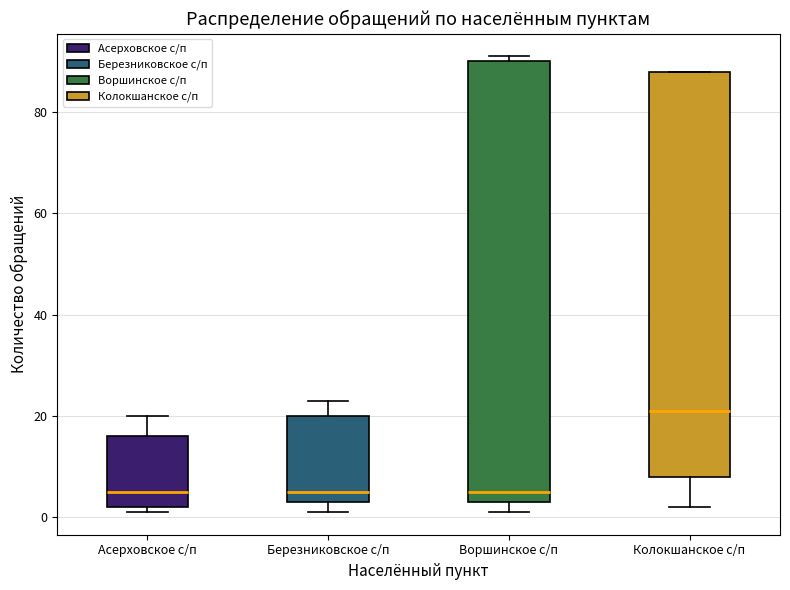

Reading left to right, read every box against the y-axis: the position of its median line, the range the box covers, and the ends of its whiskers. The values are not printed on the chart, so give them approximately, as read against the axis.

Асерховское с/п: median 6, box 2 to 16, whiskers 2 (just below the box's lower edge) to 20
Березниковское с/п: median 6, box 4 to 20, whiskers 2 to 24
Воршинское с/п: median 6, box 4 to 90, whiskers 2 to 92
Колокшанское с/п: median 22, box 8 to 88, whiskers 2 to 88